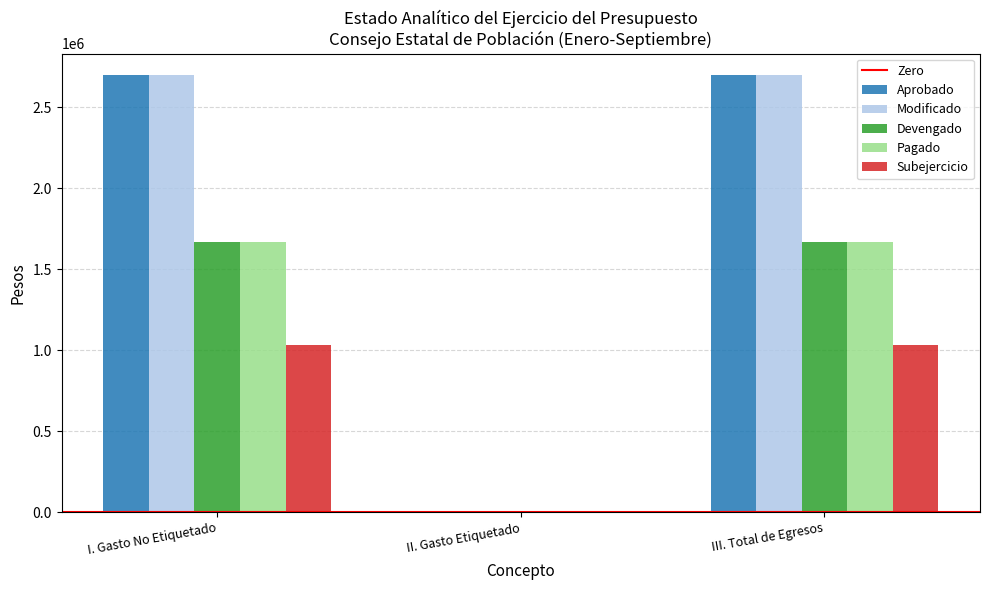

Reading left to right, what are all the values shown in this chart?

Aprobado: I. Gasto No Etiquetado=2695000	II. Gasto Etiquetado=0	III. Total de Egresos=2695000
Modificado: I. Gasto No Etiquetado=2695000	II. Gasto Etiquetado=0	III. Total de Egresos=2695000
Devengado: I. Gasto No Etiquetado=1664382	II. Gasto Etiquetado=0	III. Total de Egresos=1664382
Pagado: I. Gasto No Etiquetado=1664382	II. Gasto Etiquetado=0	III. Total de Egresos=1664382
Subejercicio: I. Gasto No Etiquetado=1030618	II. Gasto Etiquetado=0	III. Total de Egresos=1030618